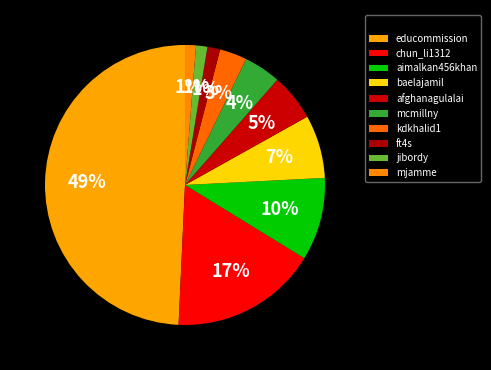

How much of the chart is everything except aimalkan456khan?

90.4%